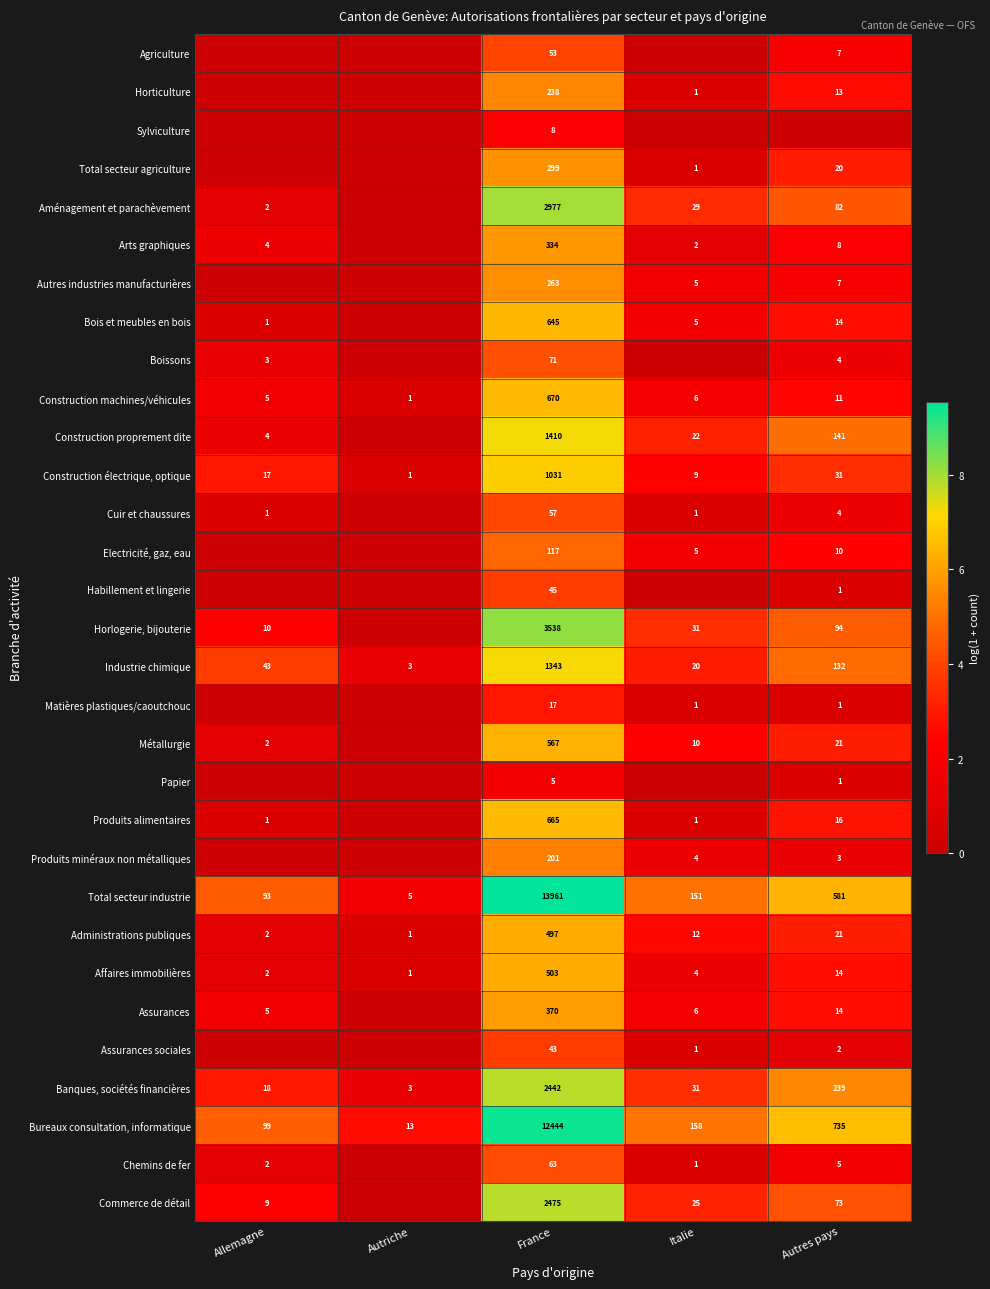

Which category has the lowest value in the Affaires immobilières series?

Autriche